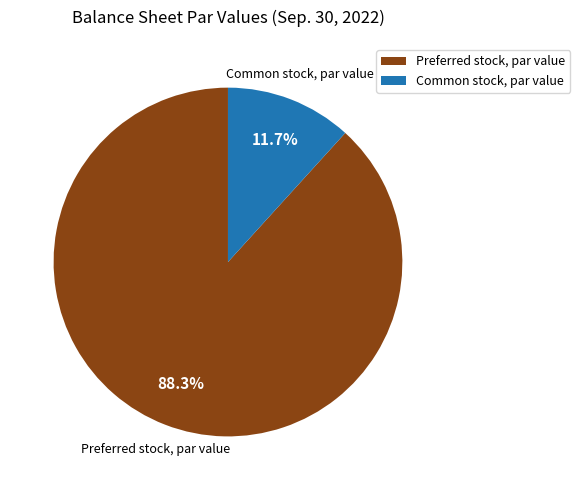

Is it true that Common stock, par value is 12% of the pie?

True